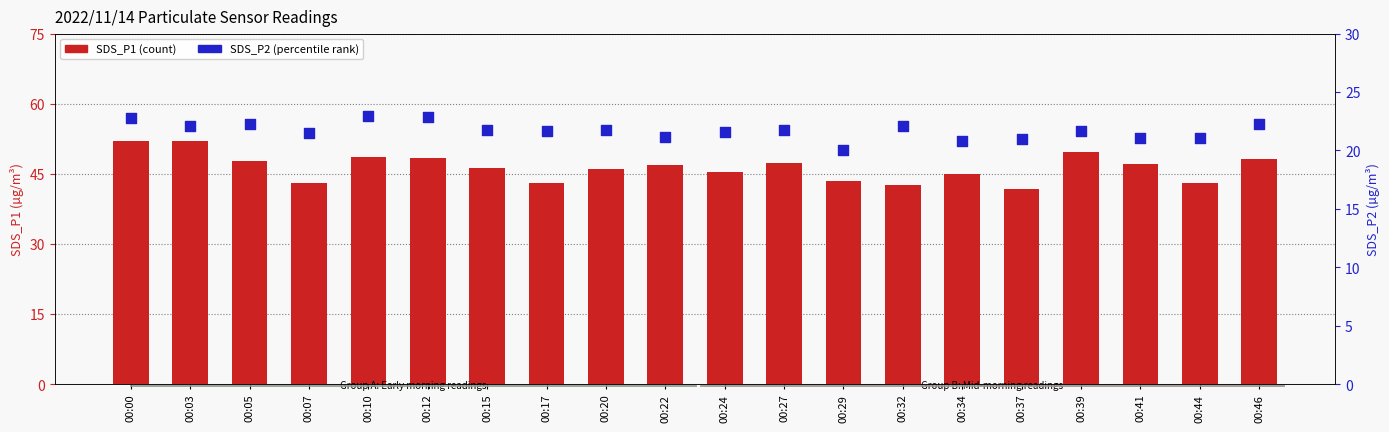

Which series has the widest spread of Y values?

SDS_P1 (count)